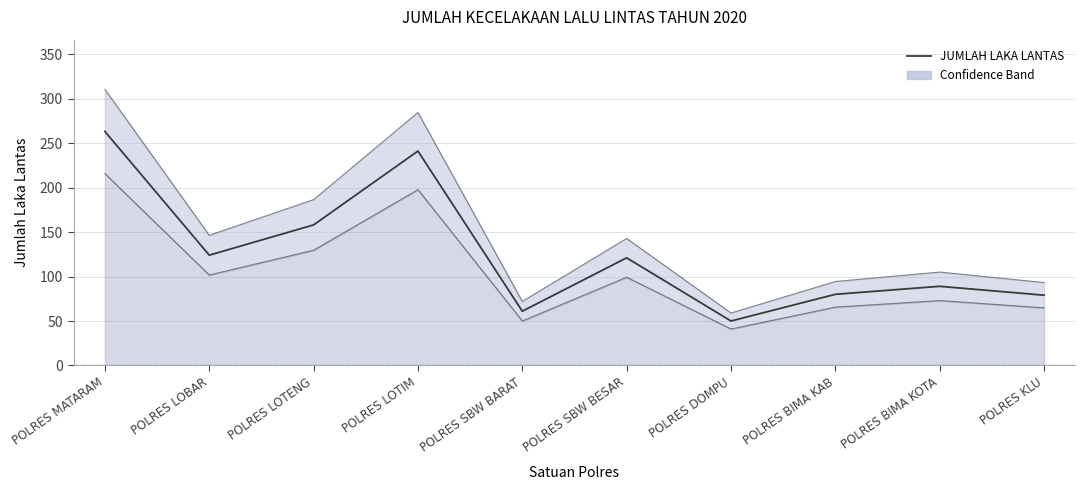

Read the value at POLRES DOMPU, to the nearest 10.

50